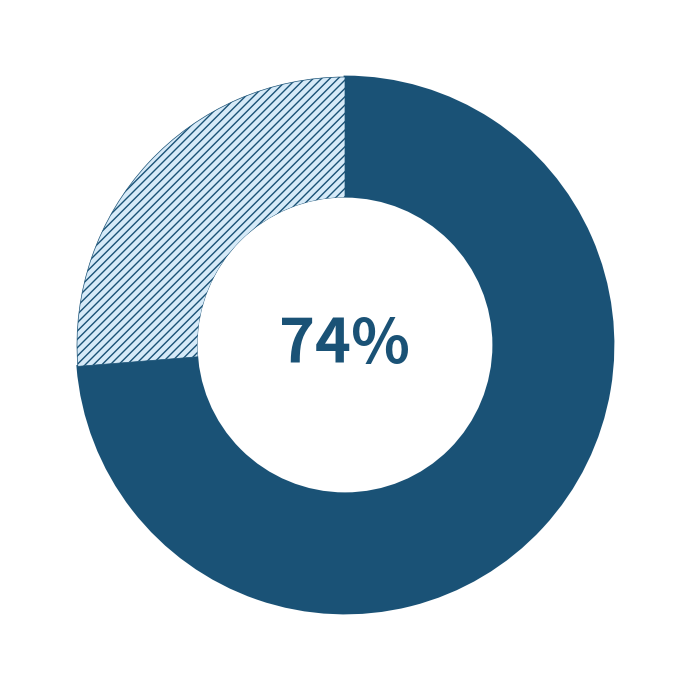

Does any single category account for the majority?

Yes